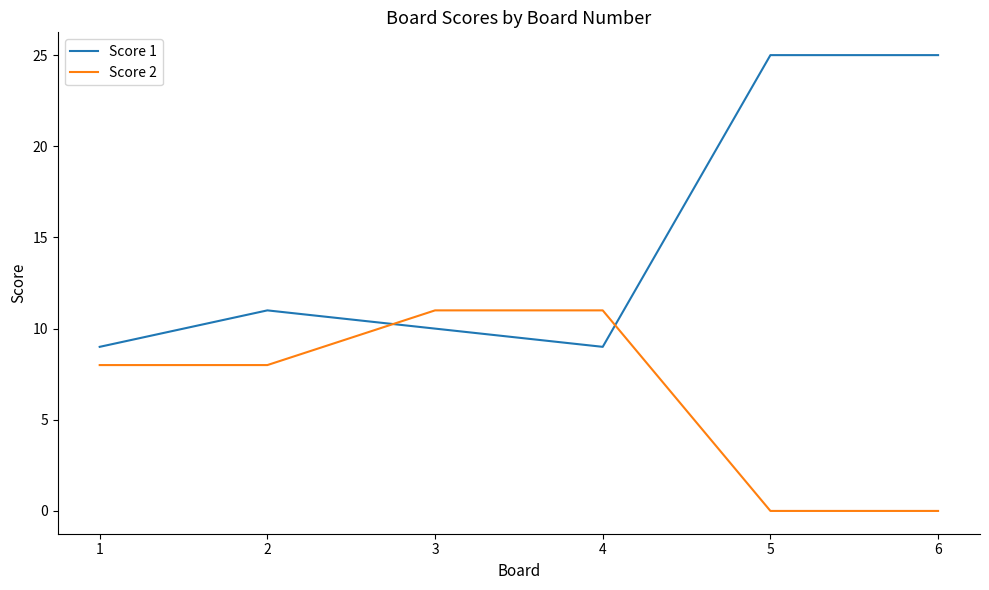

The Score 2 series shows 11 at 3. True or false?

True